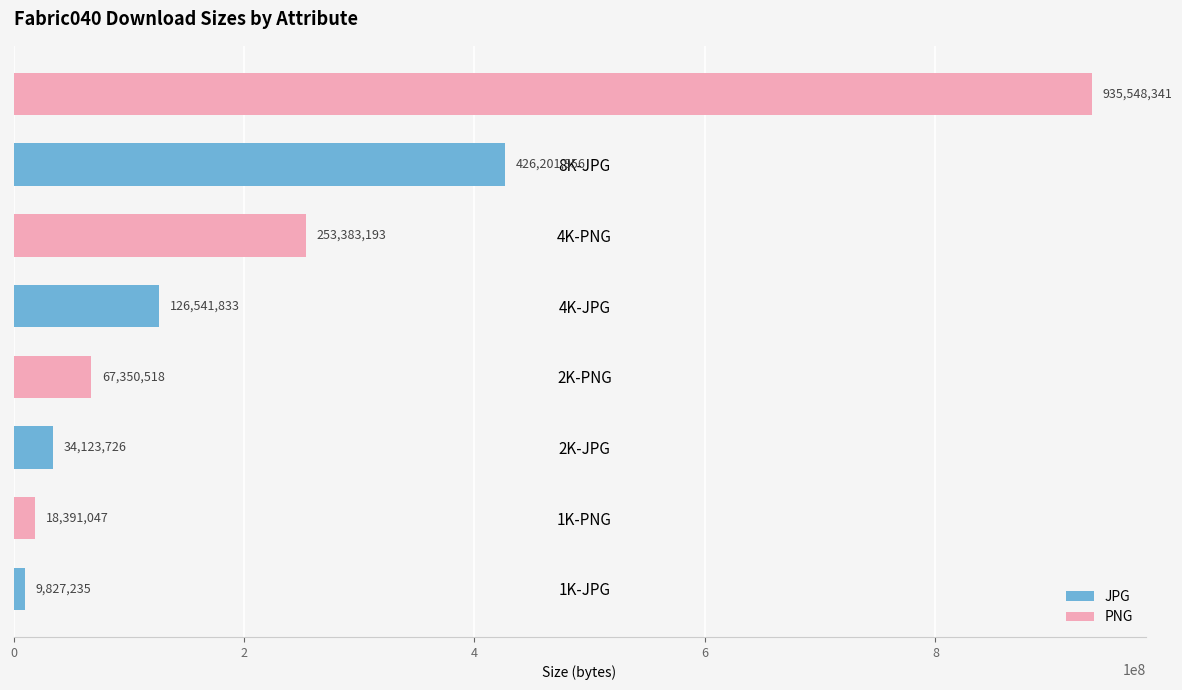

Reading bottom to top, what are all the values shown in this chart?

9827235	18391047	34123726	67350518	126541833	253383193	426201956	935548341